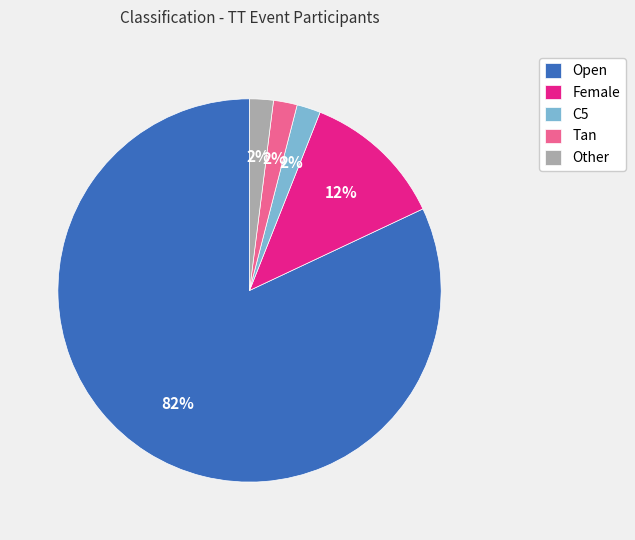

Count the number of slices in the pie.

5